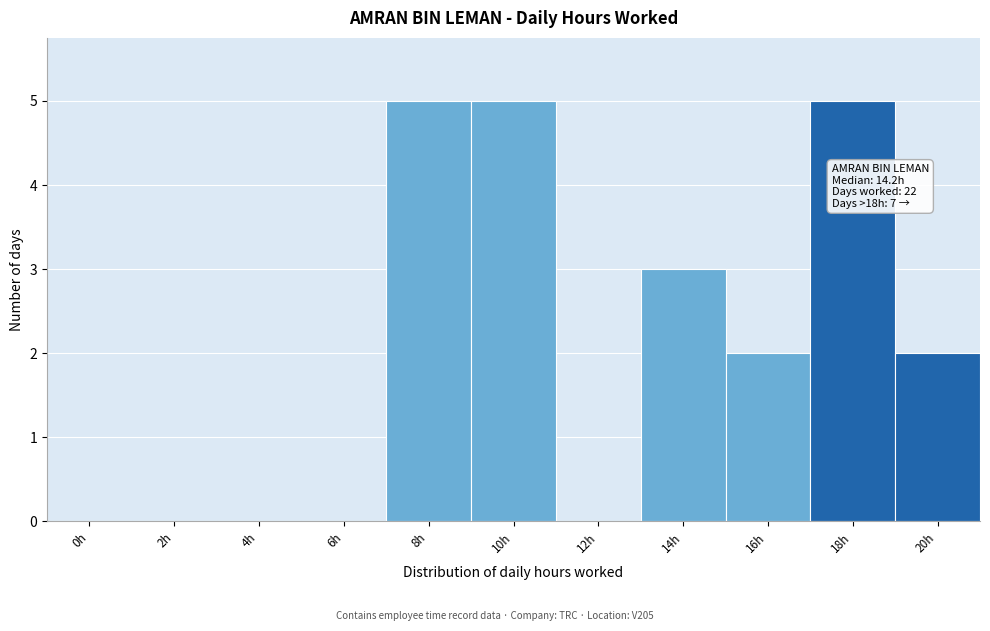

Reading left to right, transcribe all the data shown in this chart.

0h=0	2h=0	4h=0	6h=0	8h=5	10h=5	12h=0	14h=3	16h=2	18h=5	20h=2